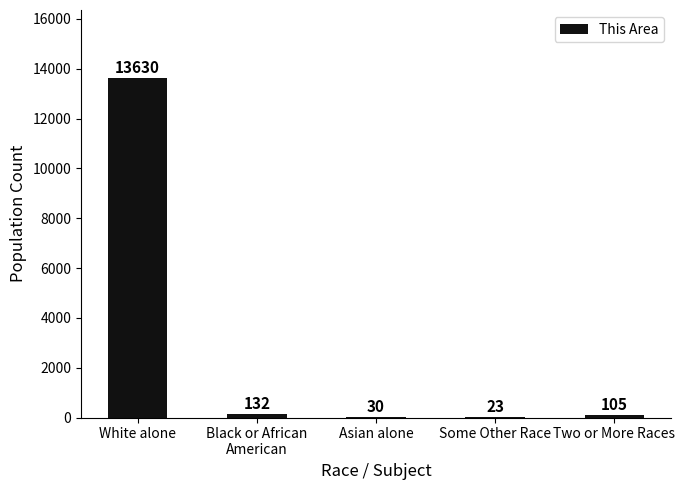

What is the greatest value displayed?

13630